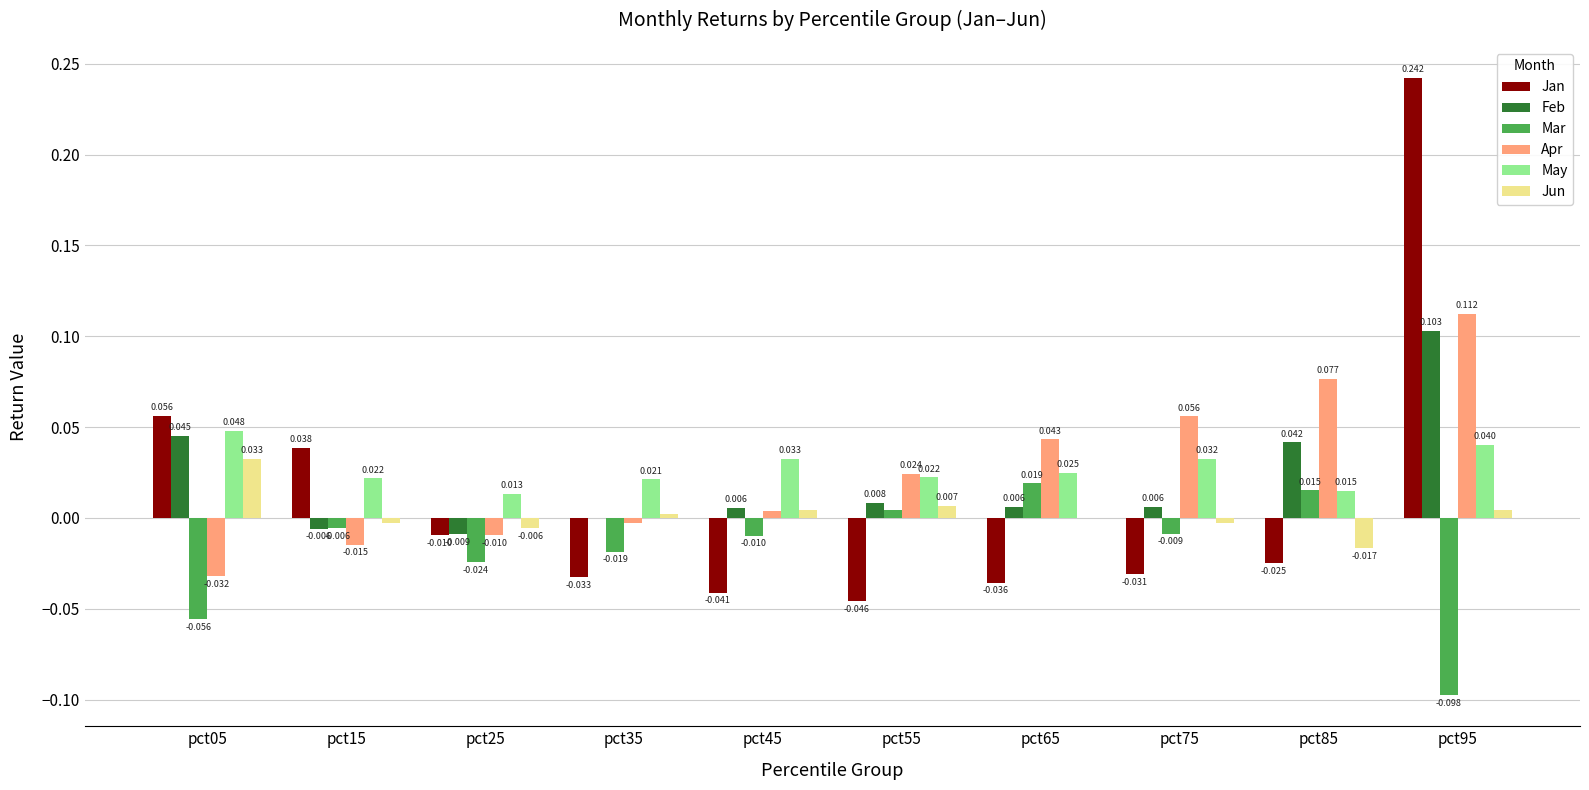

Which series changed the most between pct25 and pct35?

Jan